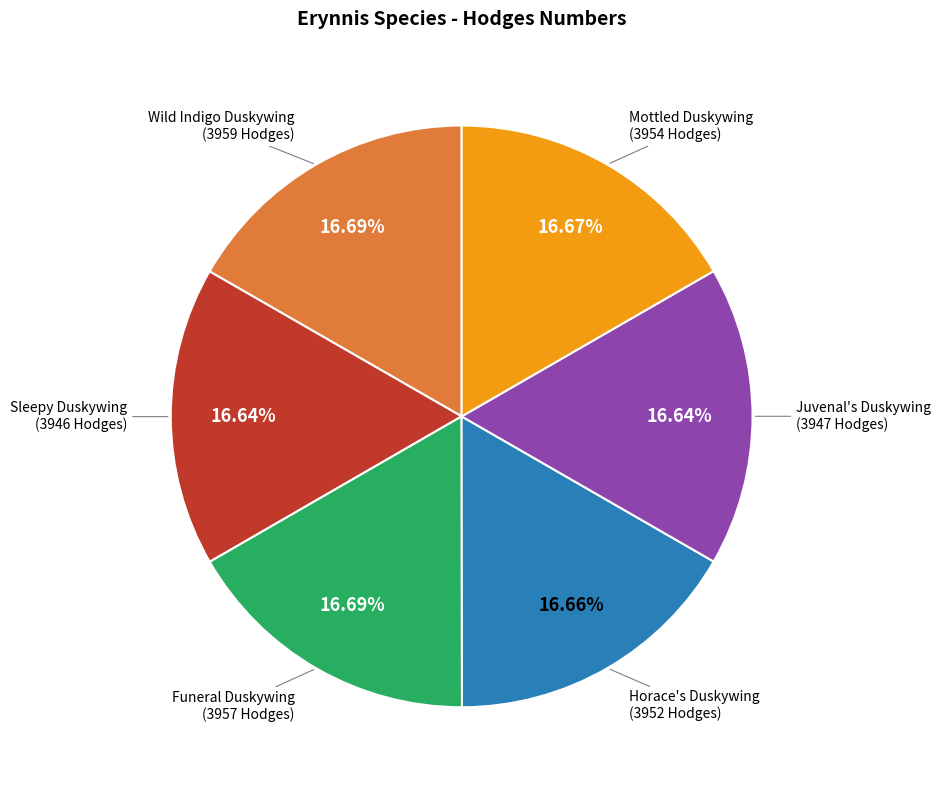

Is there any slice that represents more than half of the pie?

No